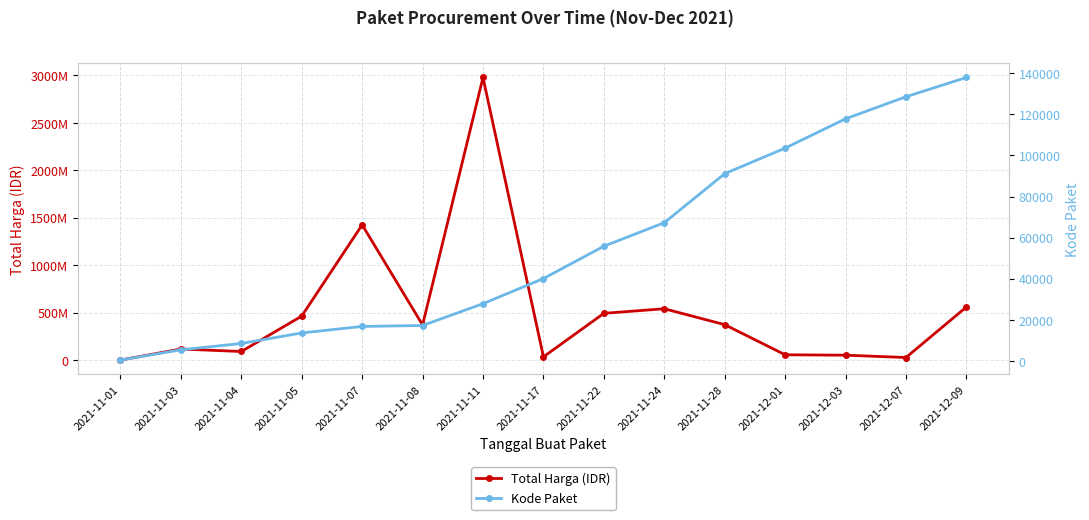

True or false: Kode Paket and Total Harga (IDR) cross at least once.

False